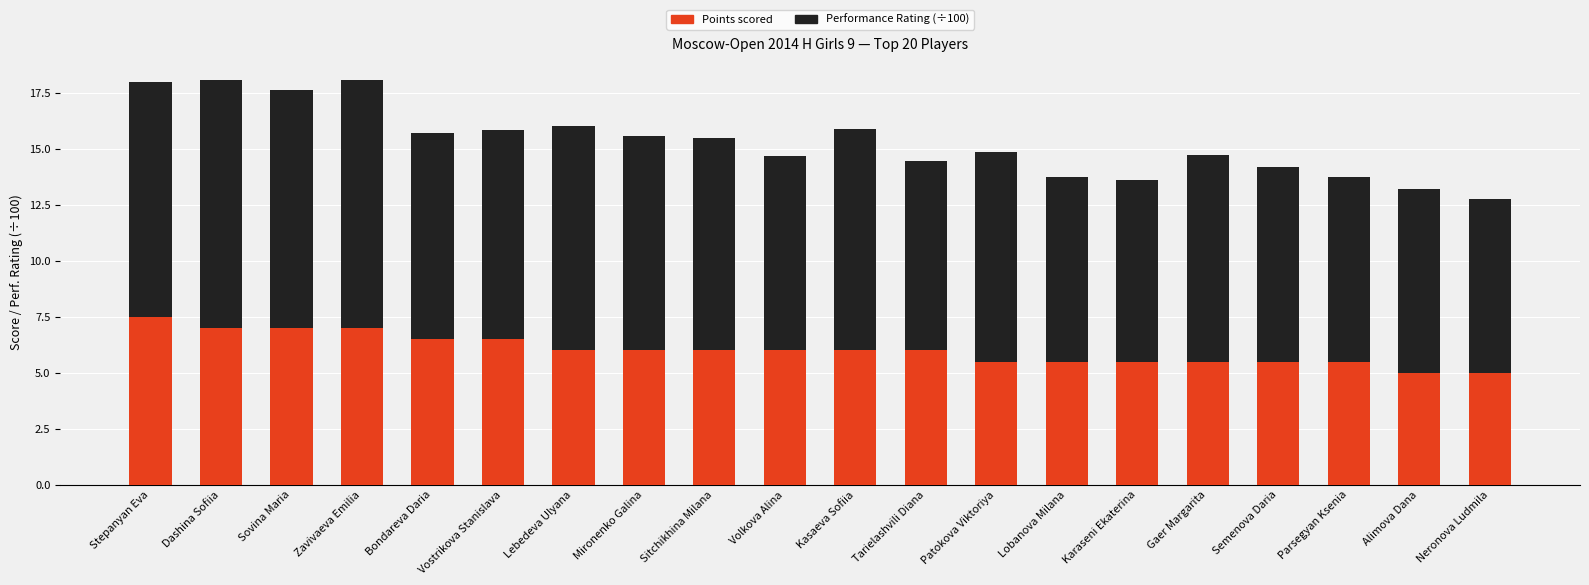

What is the total value across all series at Alimova Dana?

13.2